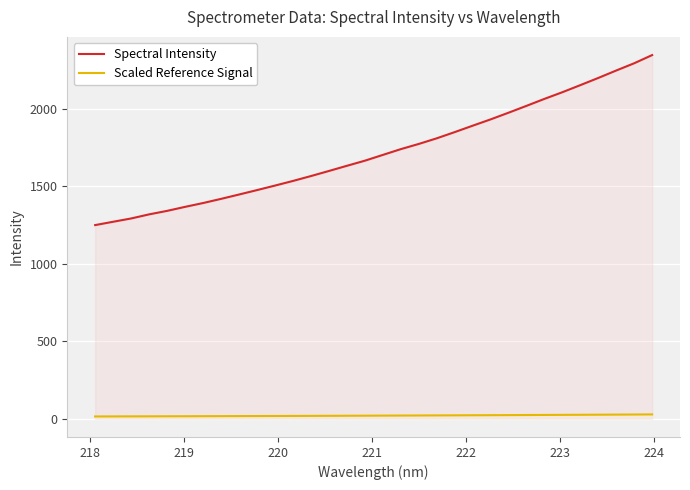

What are all the series names shown in the legend?

Spectral Intensity, Scaled Reference Signal